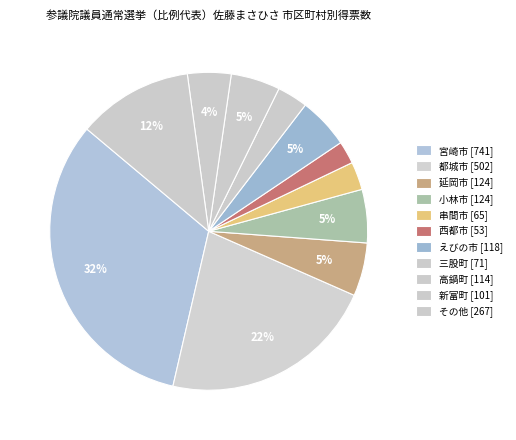

Is there a majority slice in this chart?

No